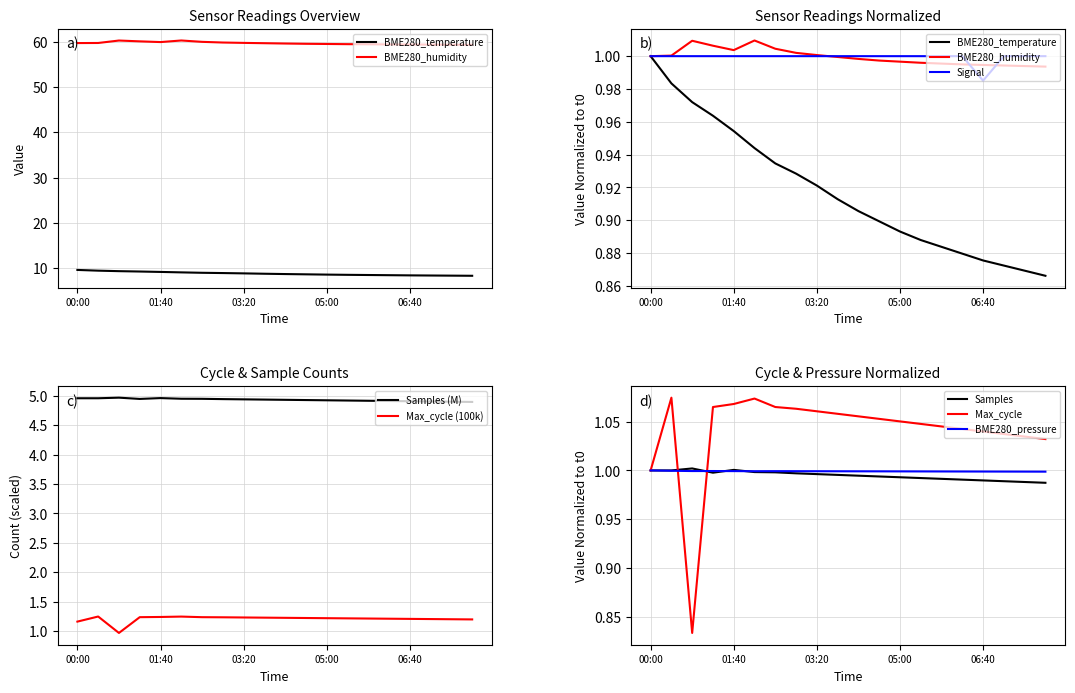

Is the value of Signal at 00:00 greater than the value of BME280_temperature at 05:25?

No